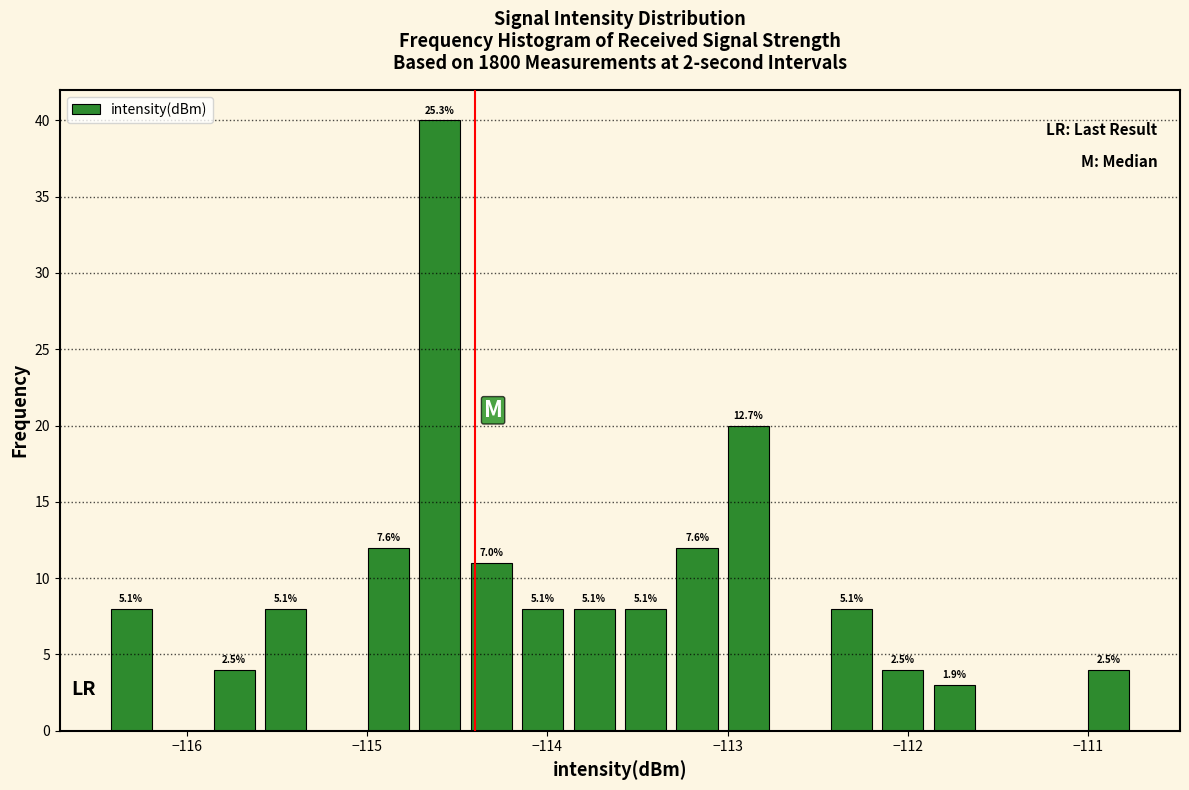

Read against the x-axis, roughly where is the centre of the tallest bar?

-114.6